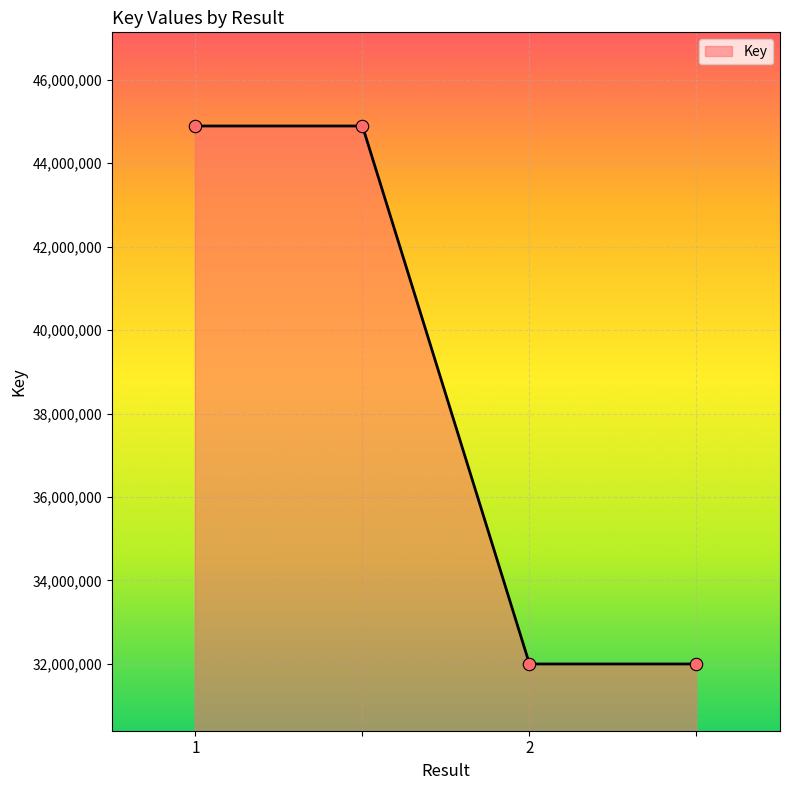

What is the sum of all values?

153775940